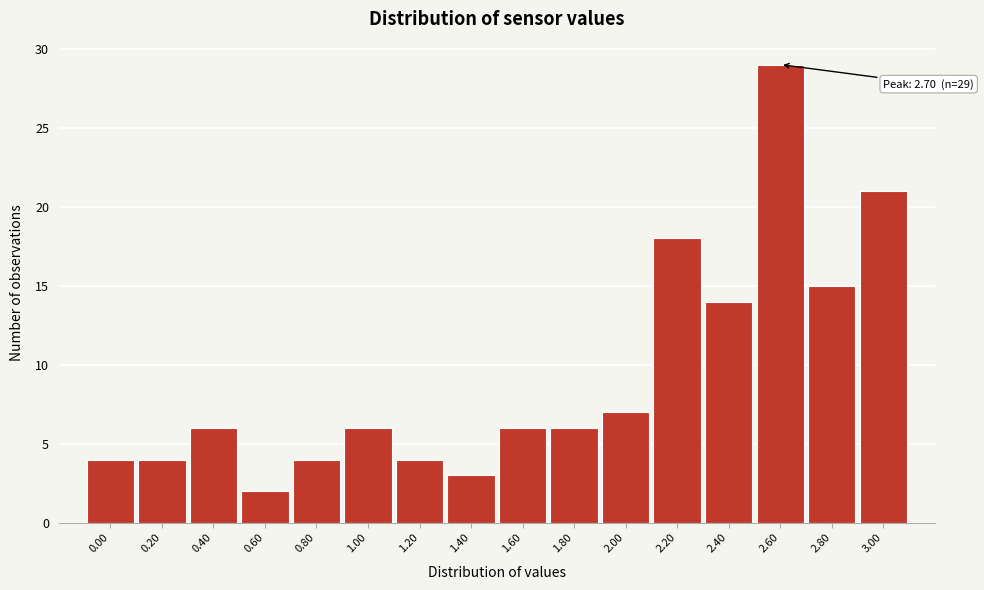

Reading right to left, transcribe all the data shown in this chart.

3.00=21	2.80=15	2.60=29	2.40=14	2.20=18	2.00=7	1.80=6	1.60=6	1.40=3	1.20=4	1.00=6	0.80=4	0.60=2	0.40=6	0.20=4	0.00=4